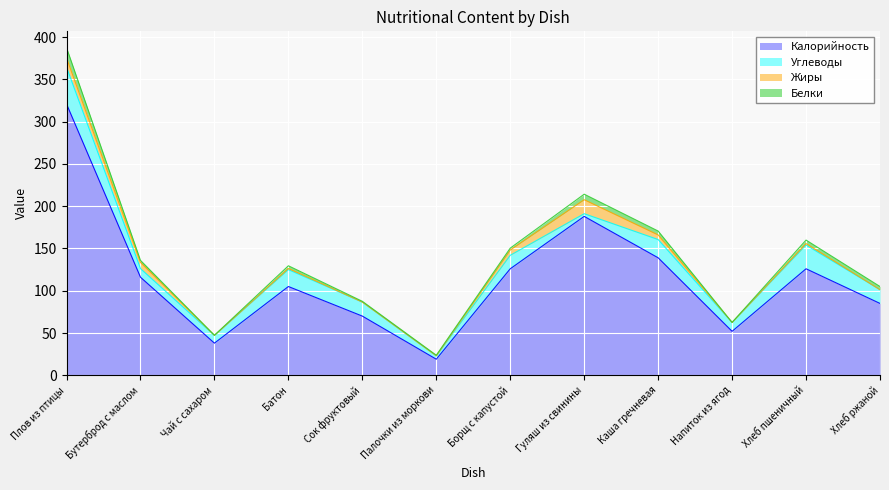

True or false: Белки and Калорийность intersect in this chart.

False